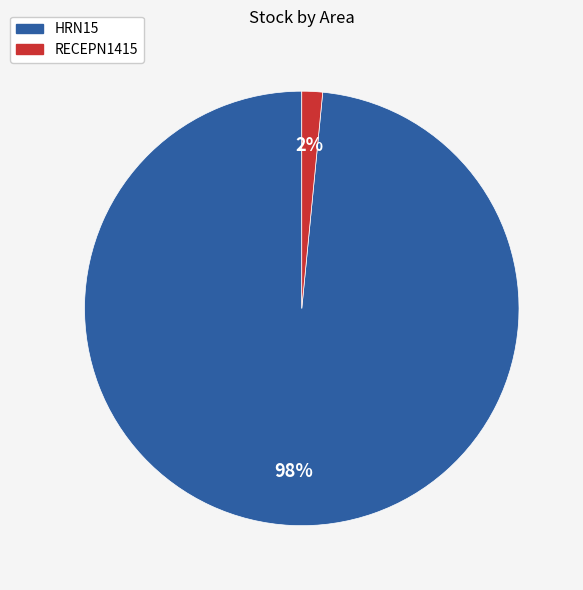

Does any single category account for the majority?

Yes